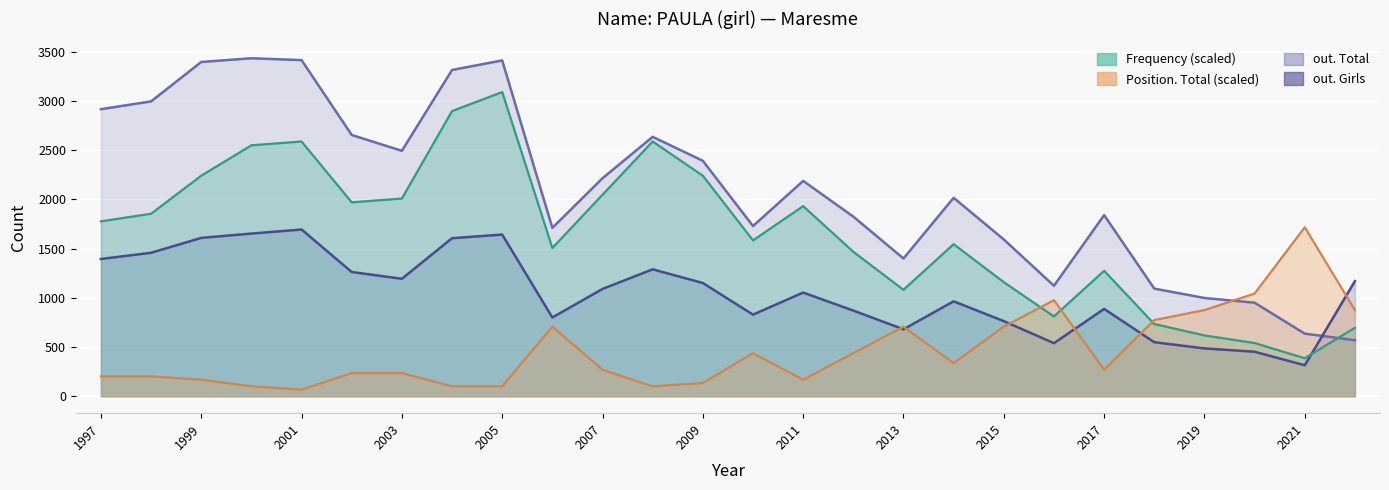

Which series has the largest total across all categories?

out. Total